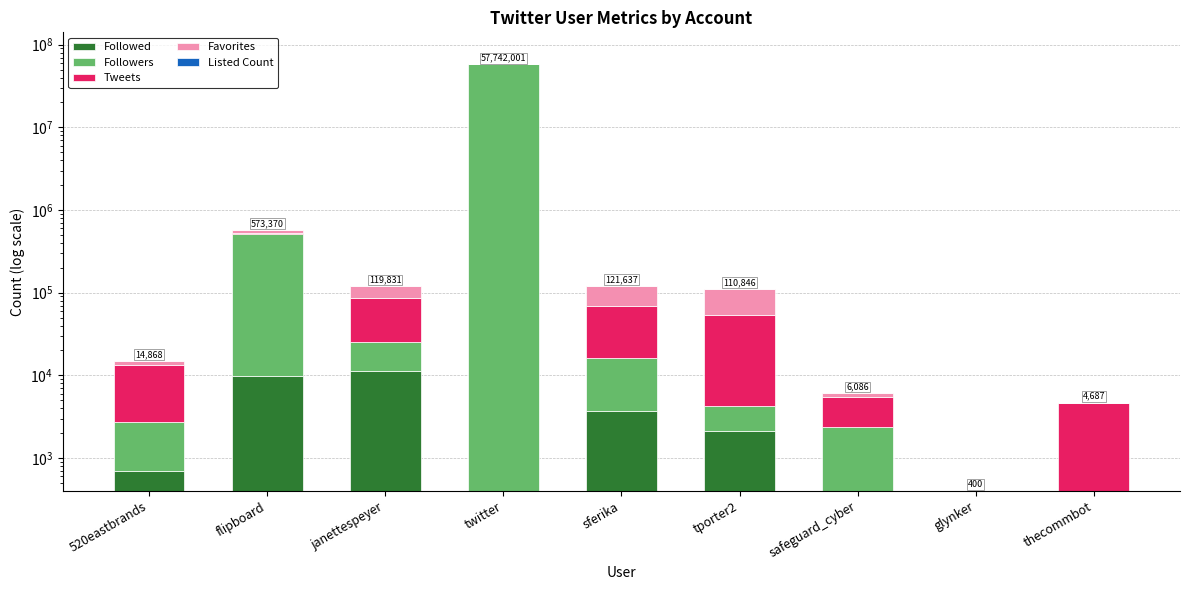

The value of Listed Count at tporter2 is 227. True or false?

True